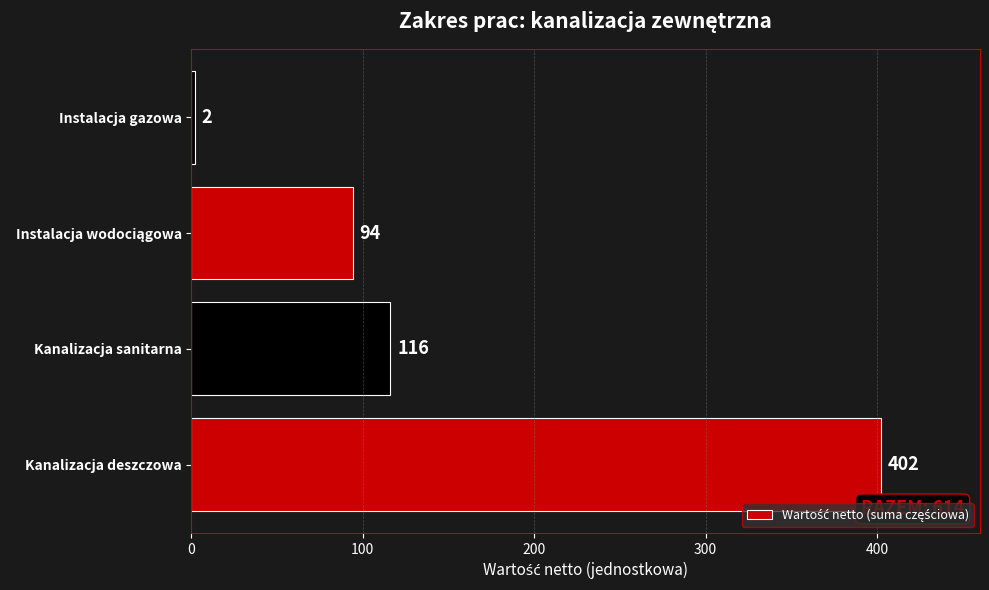

Count the number of categories in the chart.

4